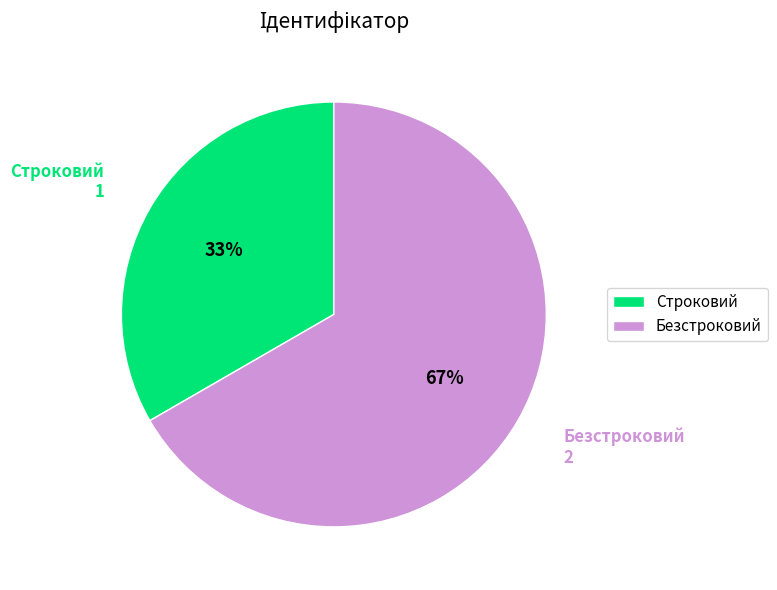

To the nearest percent, what is the average slice percentage?

50%